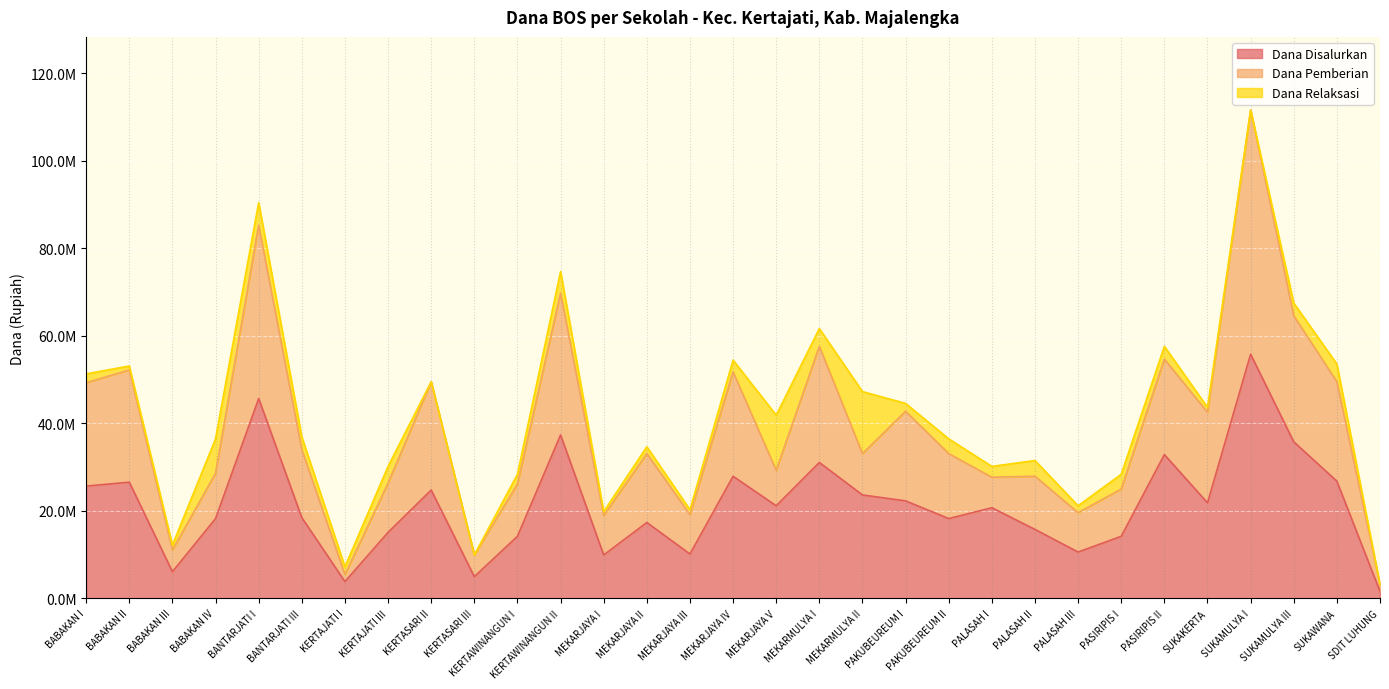

True or false: Dana Disalurkan and Dana Pemberian cross at least once.

False